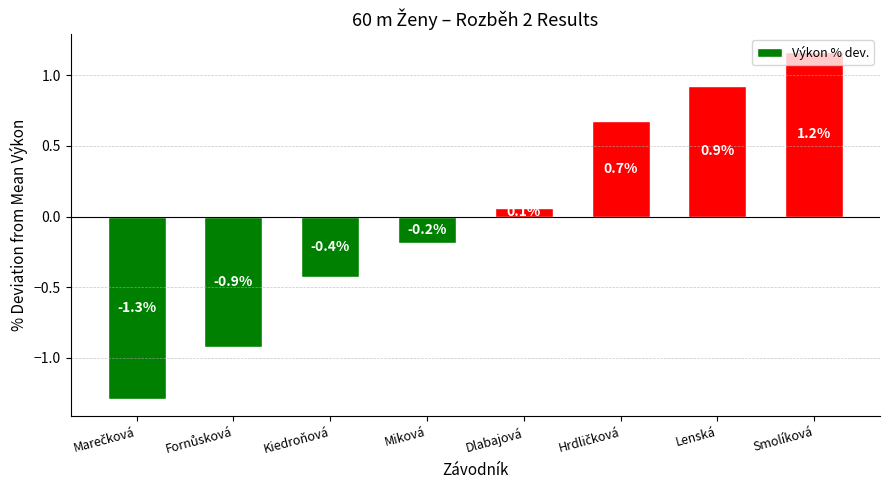

What is the label of the 7th bar from the left?

Lenská